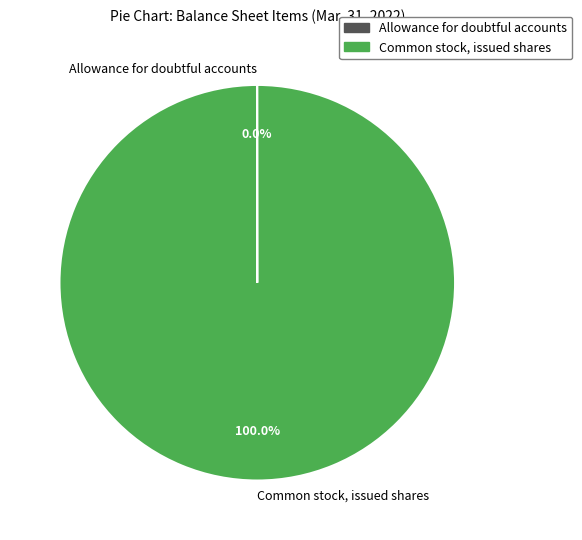

Is there a majority slice in this chart?

Yes